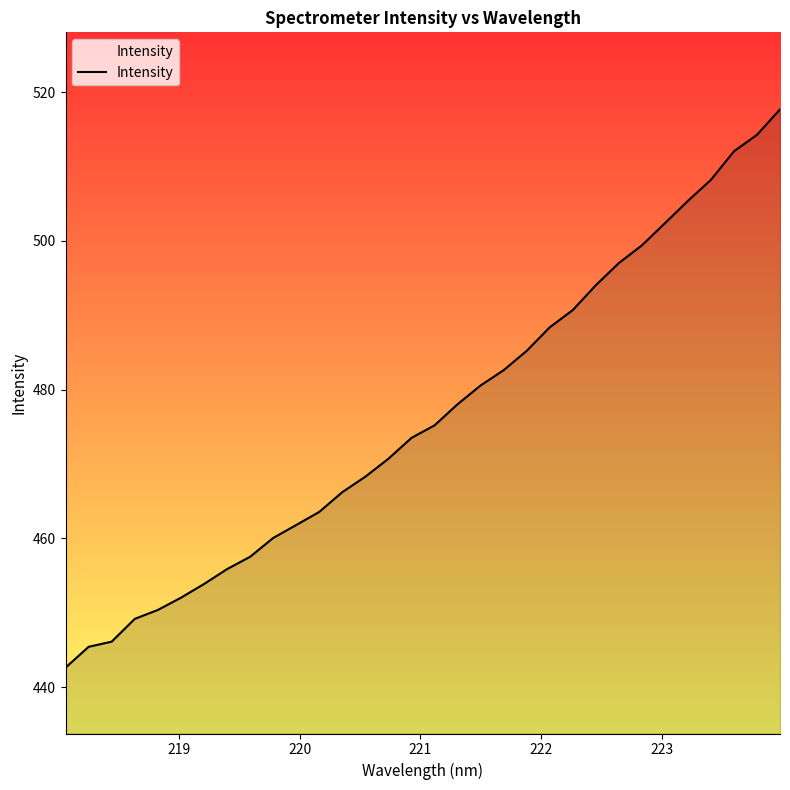

What is the smallest value displayed?

442.6